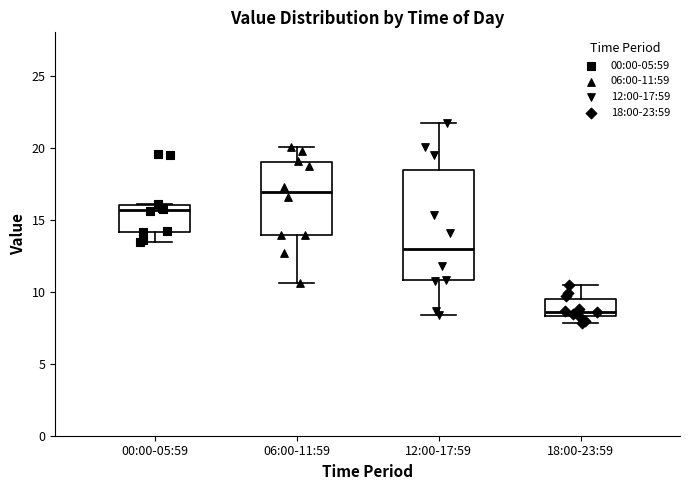

Where is the lower edge of the box for 06:00-11:59 on the y-axis? The values are not printed on the chart, so give them approximately, as read against the axis.

14.0